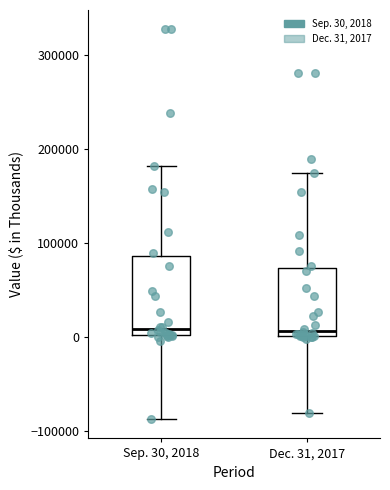

Which box is the tallest, from its lower edge to its upper edge?

Sep. 30, 2018